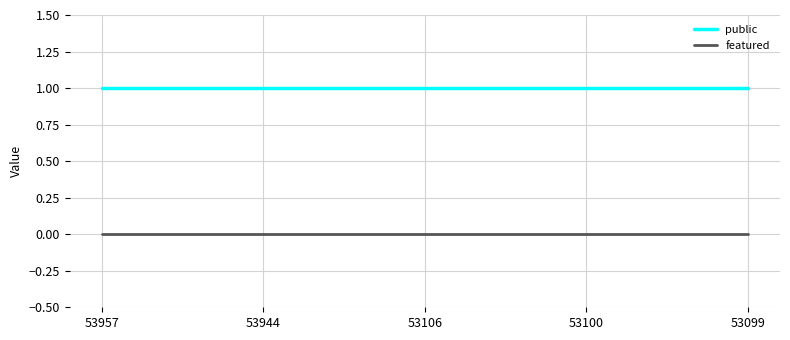

True or false: public and featured cross at least once.

False